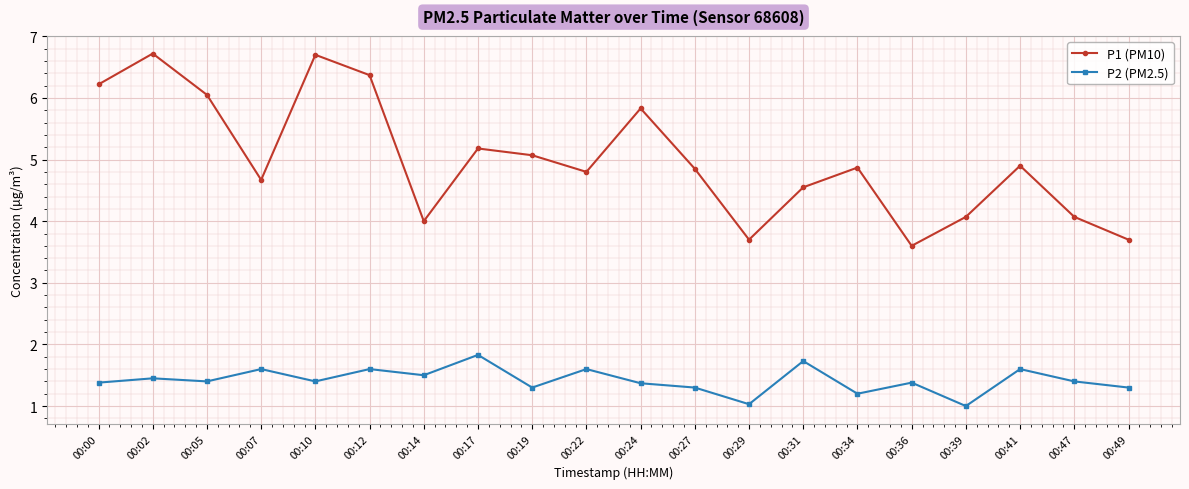

True or false: P1 (PM10) and P2 (PM2.5) cross at least once.

False